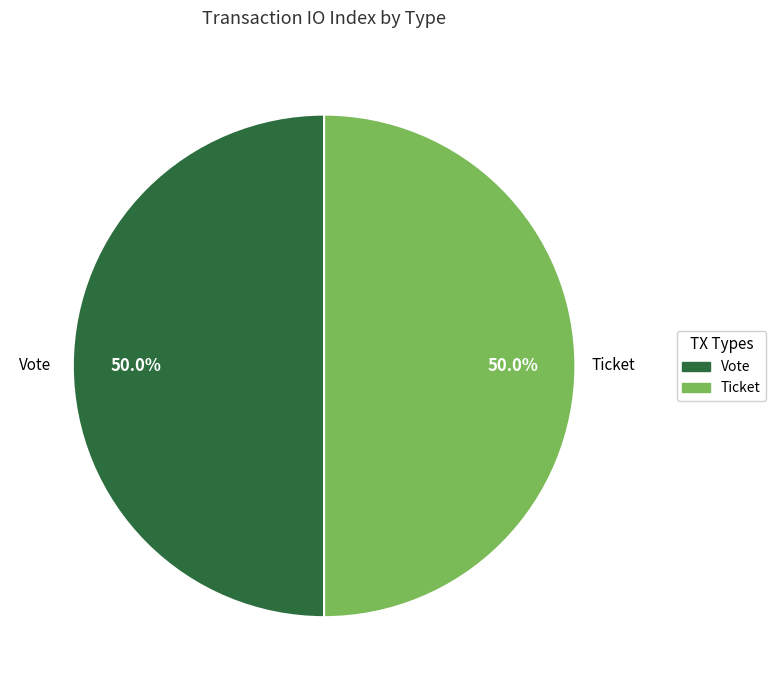

What percentage do Ticket and Vote together represent?

100.0%